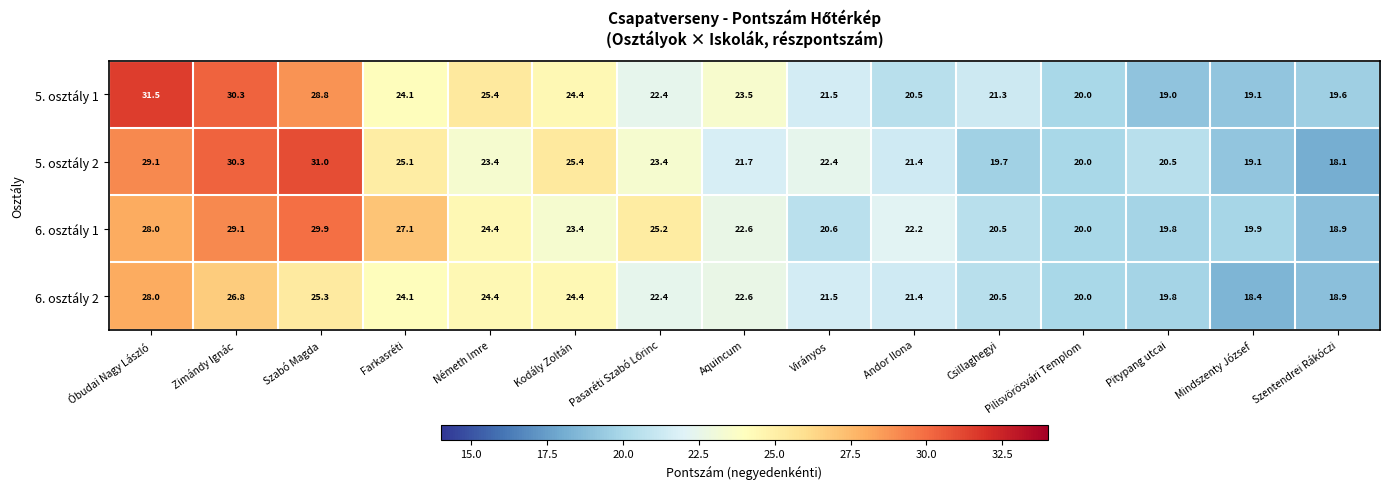

At how many categories does at least one series exceed 26?

4